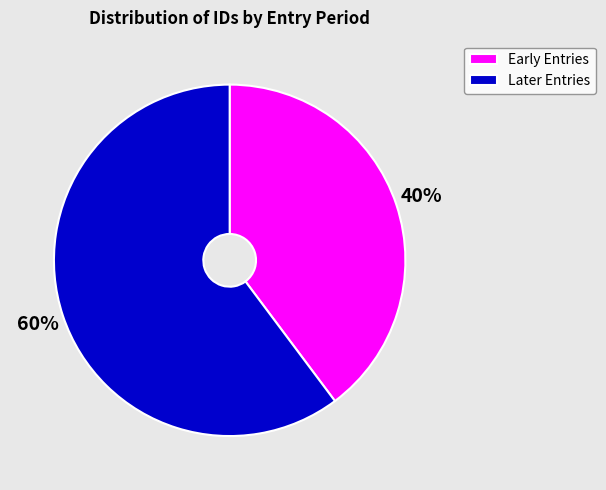

Is there any slice that represents more than half of the pie?

Yes